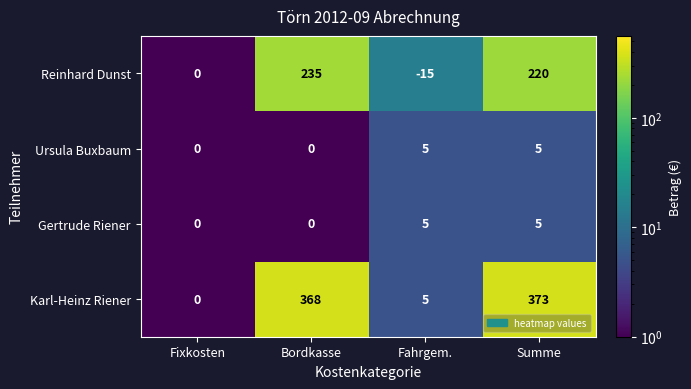

Rank the categories by Reinhard Dunst value from highest to lowest.

Bordkasse, Summe, Fixkosten, Fahrgem.